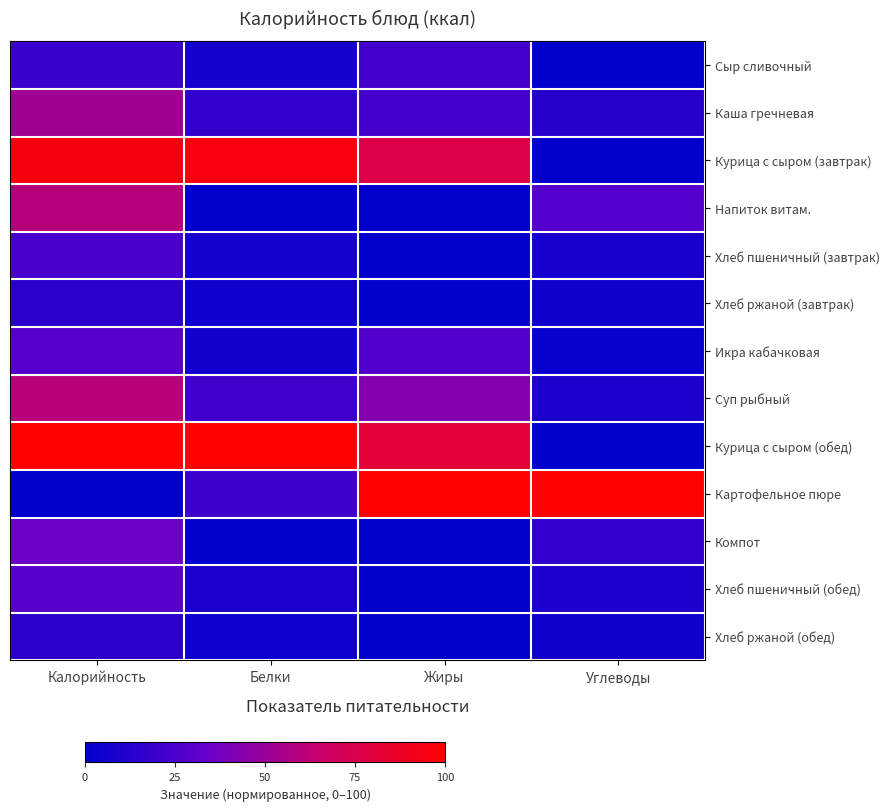

What is the difference between the highest and lowest values at Калорийность?

100.0